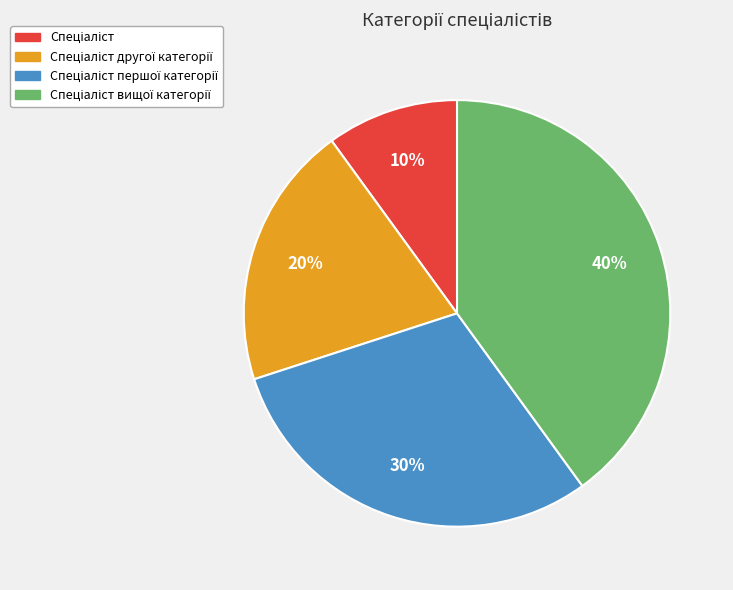

To the nearest percent, what is the difference between the largest and smallest slice percentages?

30%